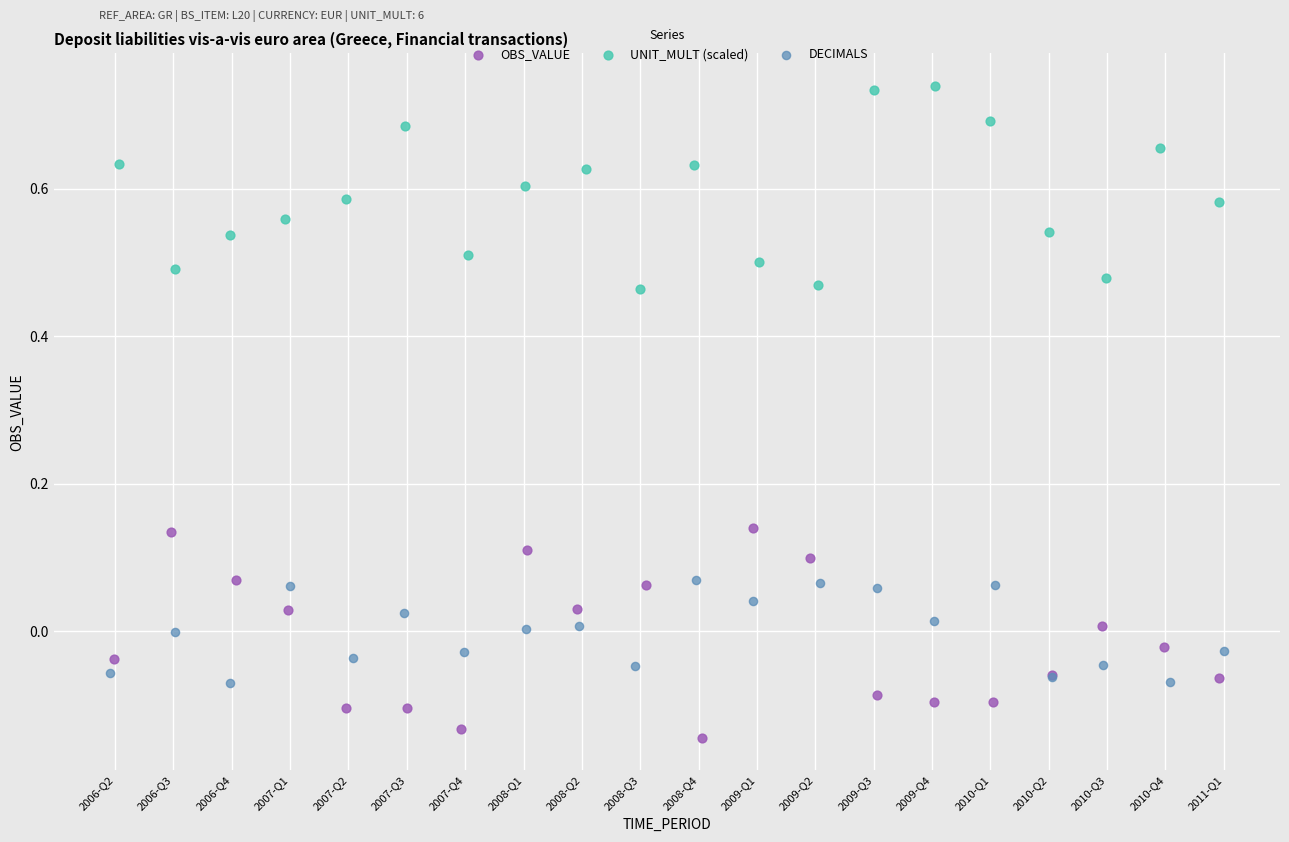

What are all the series names shown in the legend?

OBS_VALUE, UNIT_MULT (scaled), DECIMALS